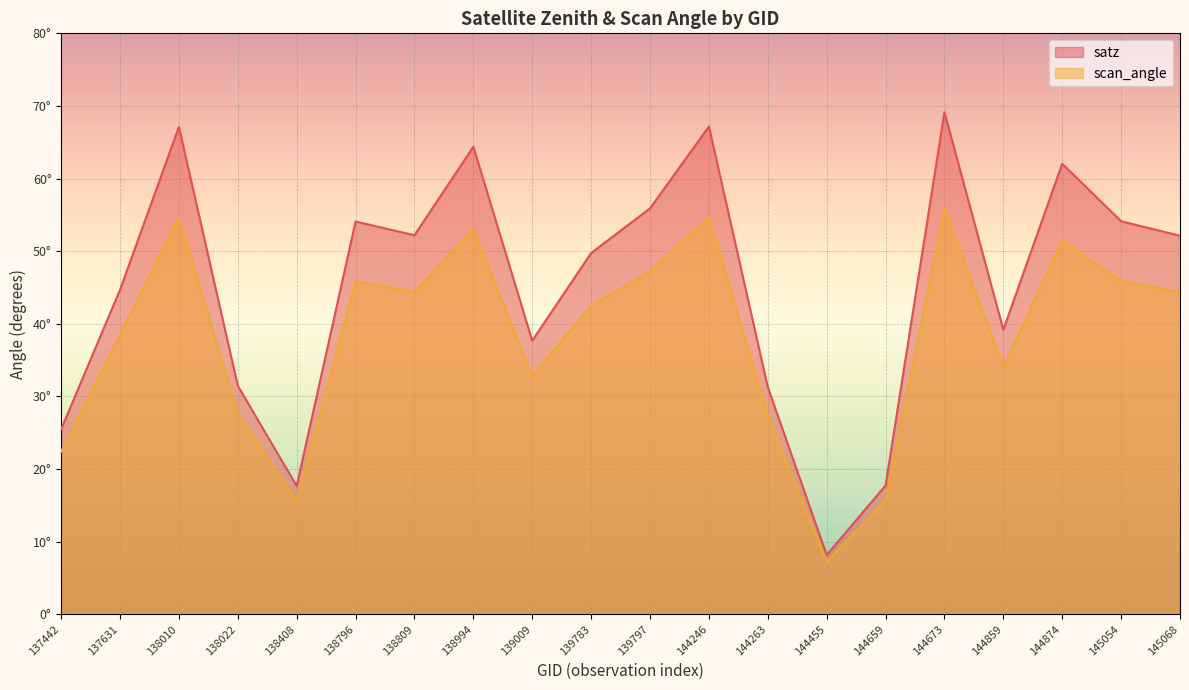

Which has a higher value, 137442 or 139797?

139797